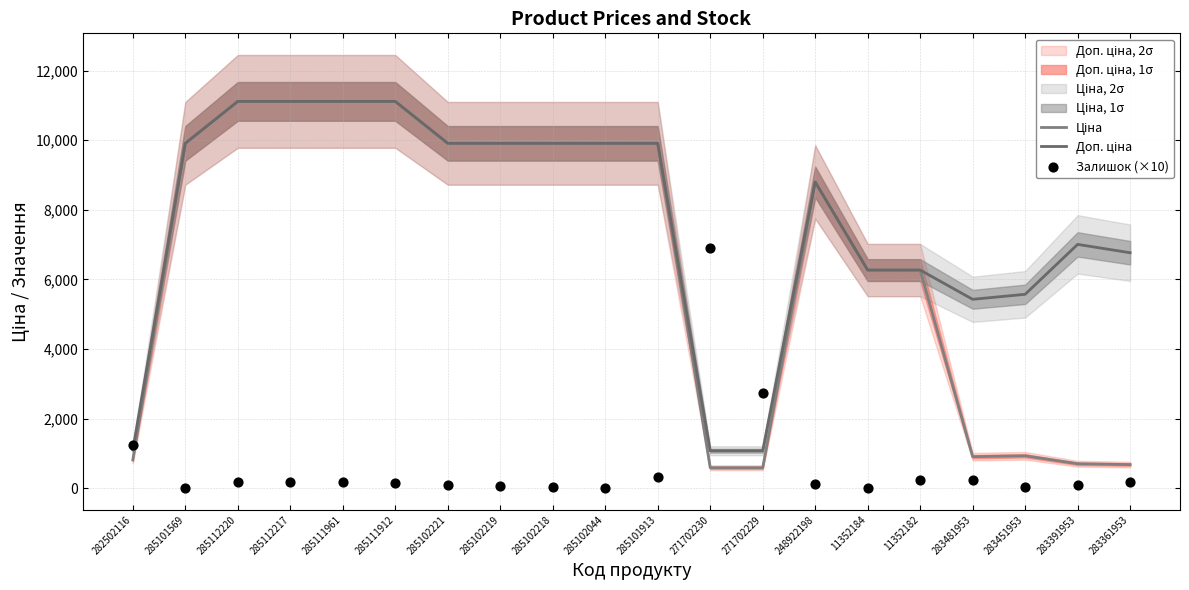

Is the value of Ціна at 283361953 greater than the value of Залишок (×10) at 11352184?

Yes